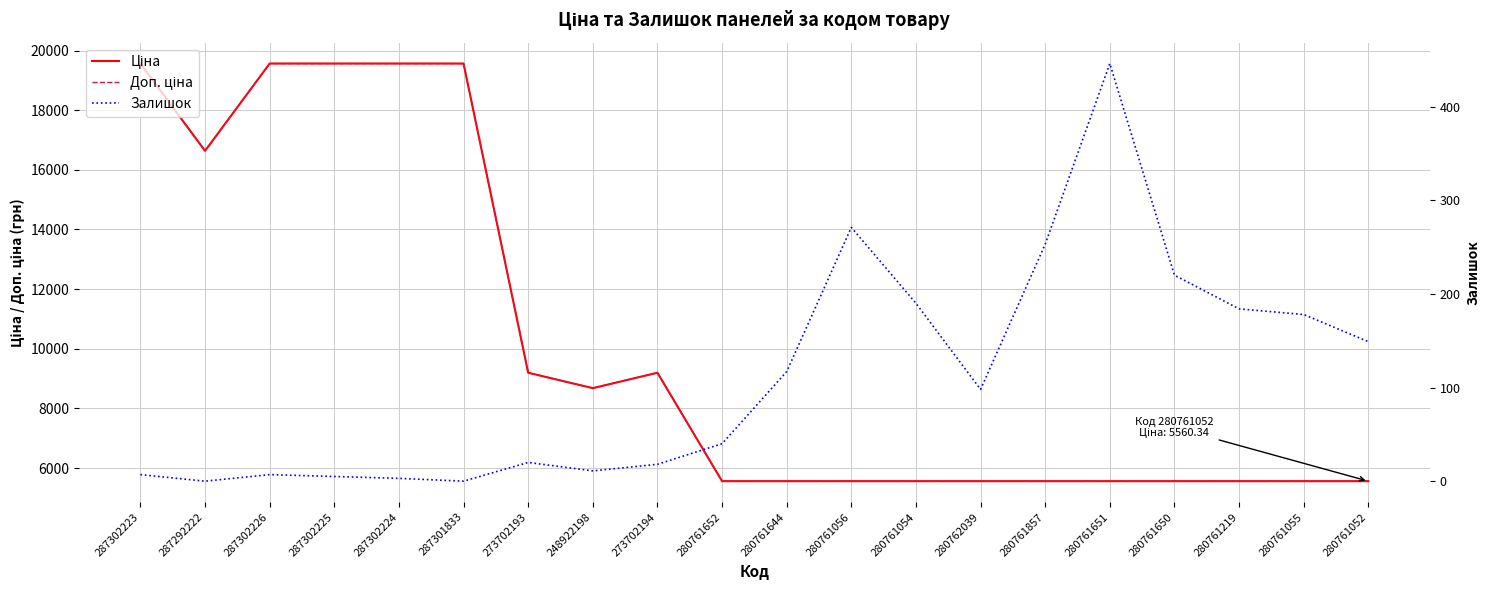

Count the number of data series in this chart.

3